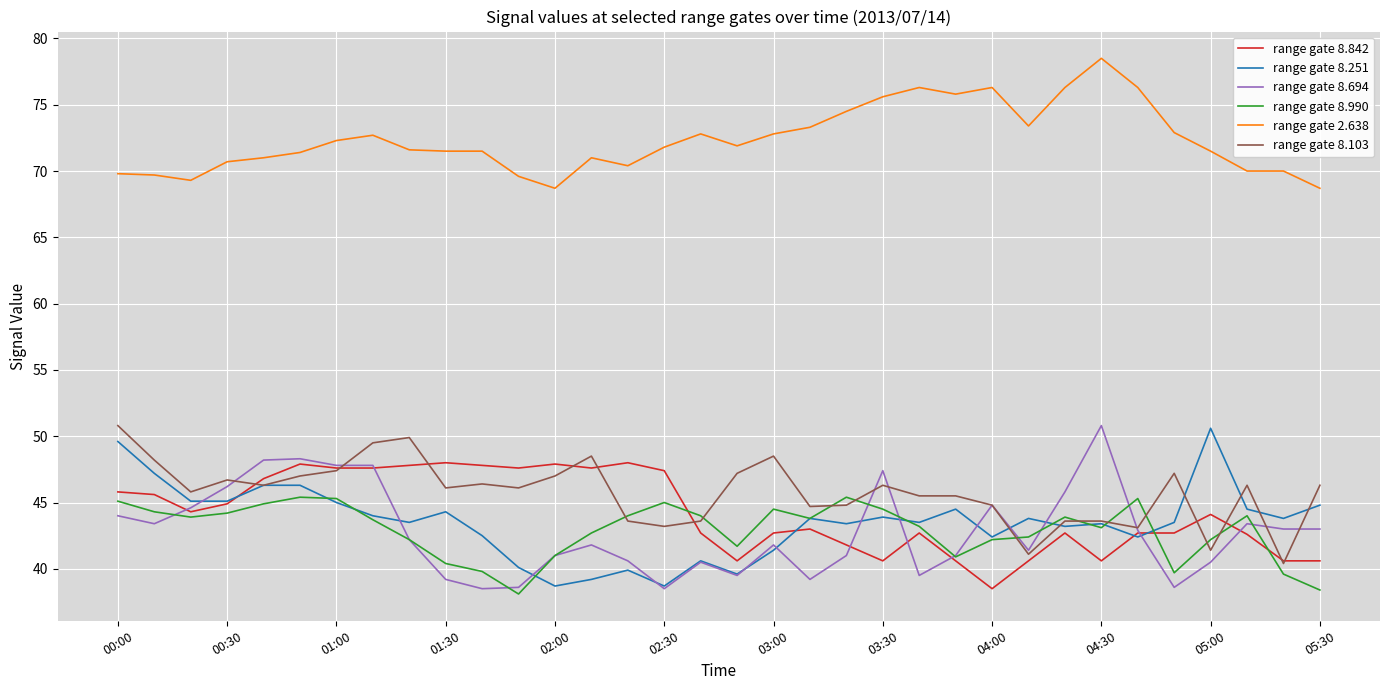

Which series has the largest total across all categories?

range gate 2.638